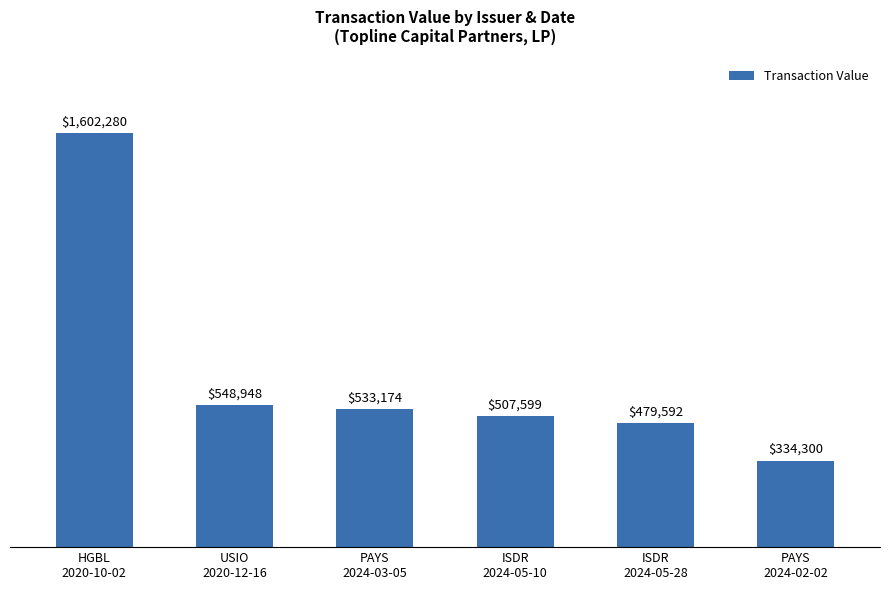

What is the approximate value at ISDR
2024-05-10, to the nearest 10?

507600